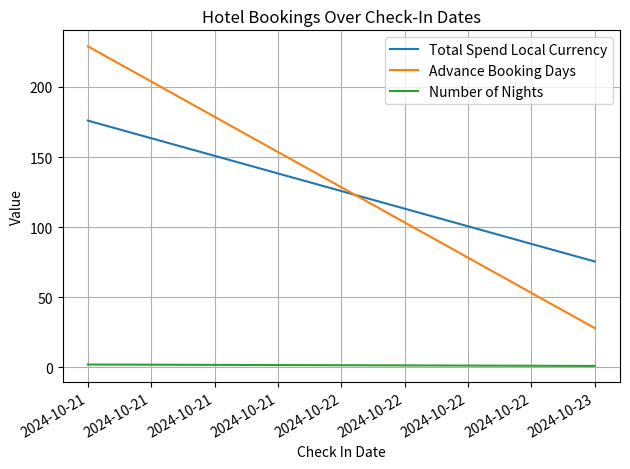

What is the sum of all Number of Nights values?

5.0